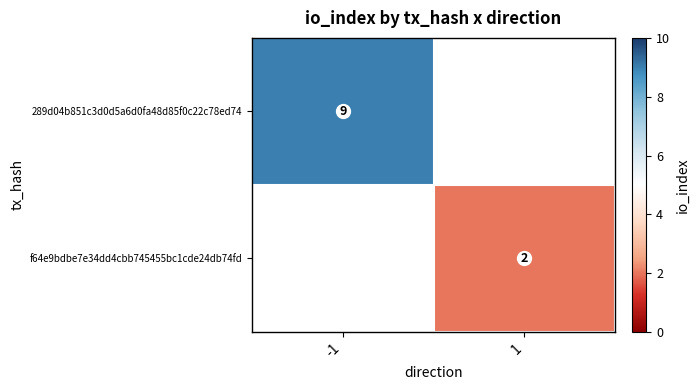

The value of f64e9bdbe7e34dd4cbb745455bc1cde24db74fd at 1 is 1. True or false?

False